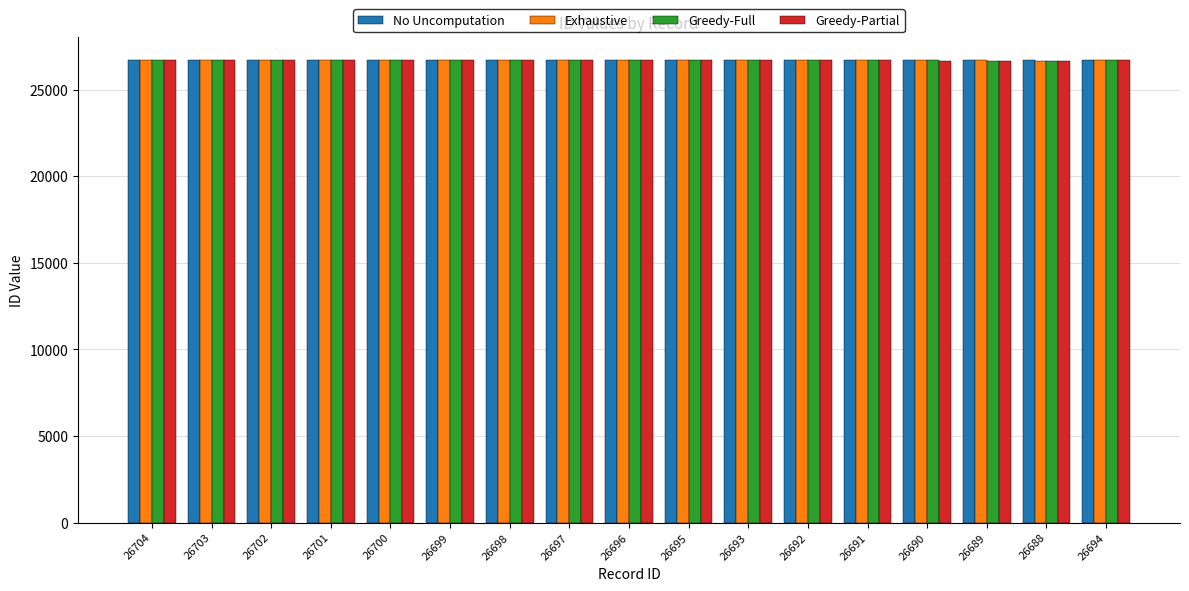

What position from the left is 26699?

6